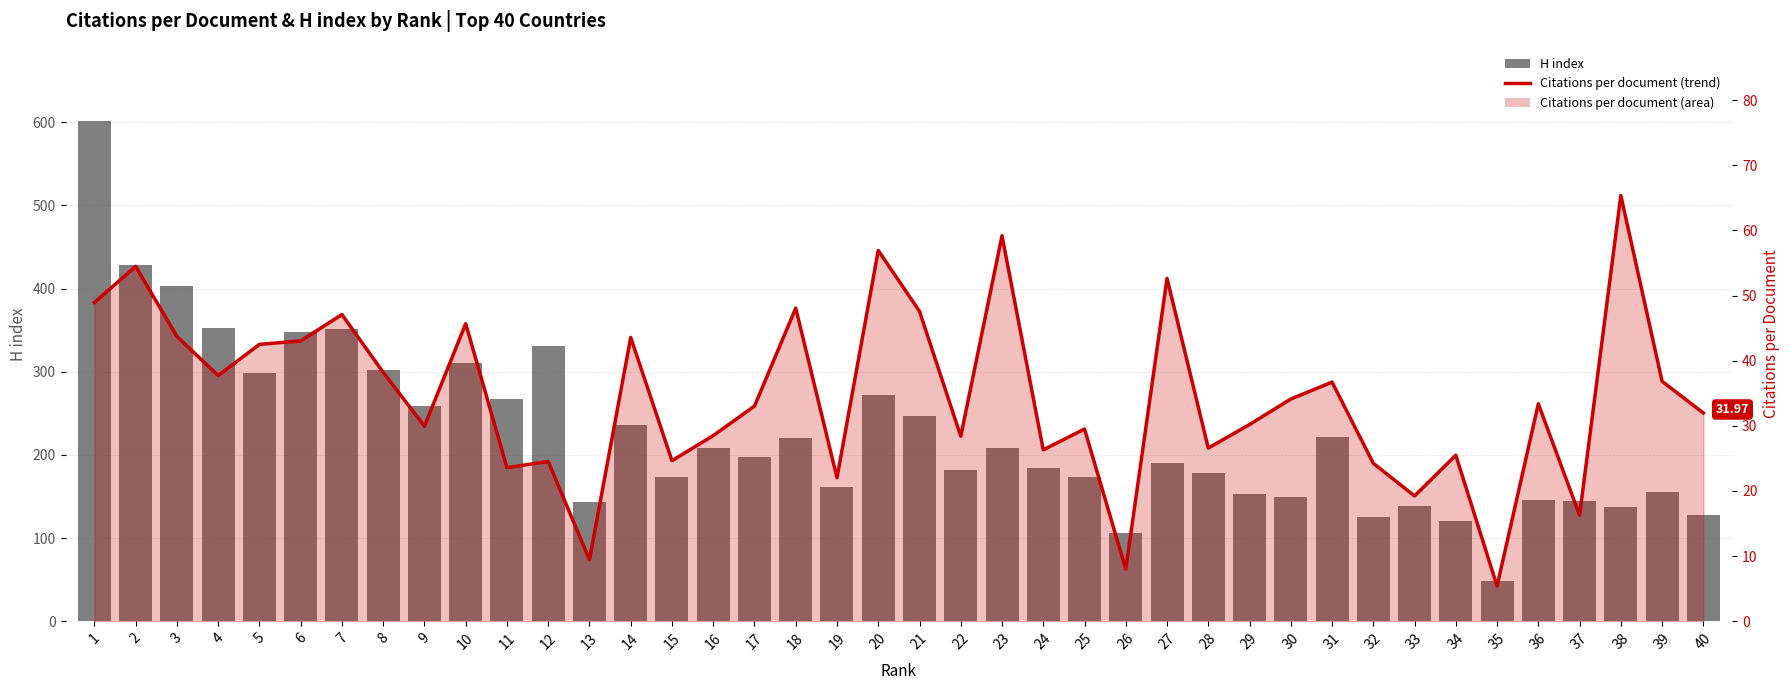

At which label is H index closest to 324?

12